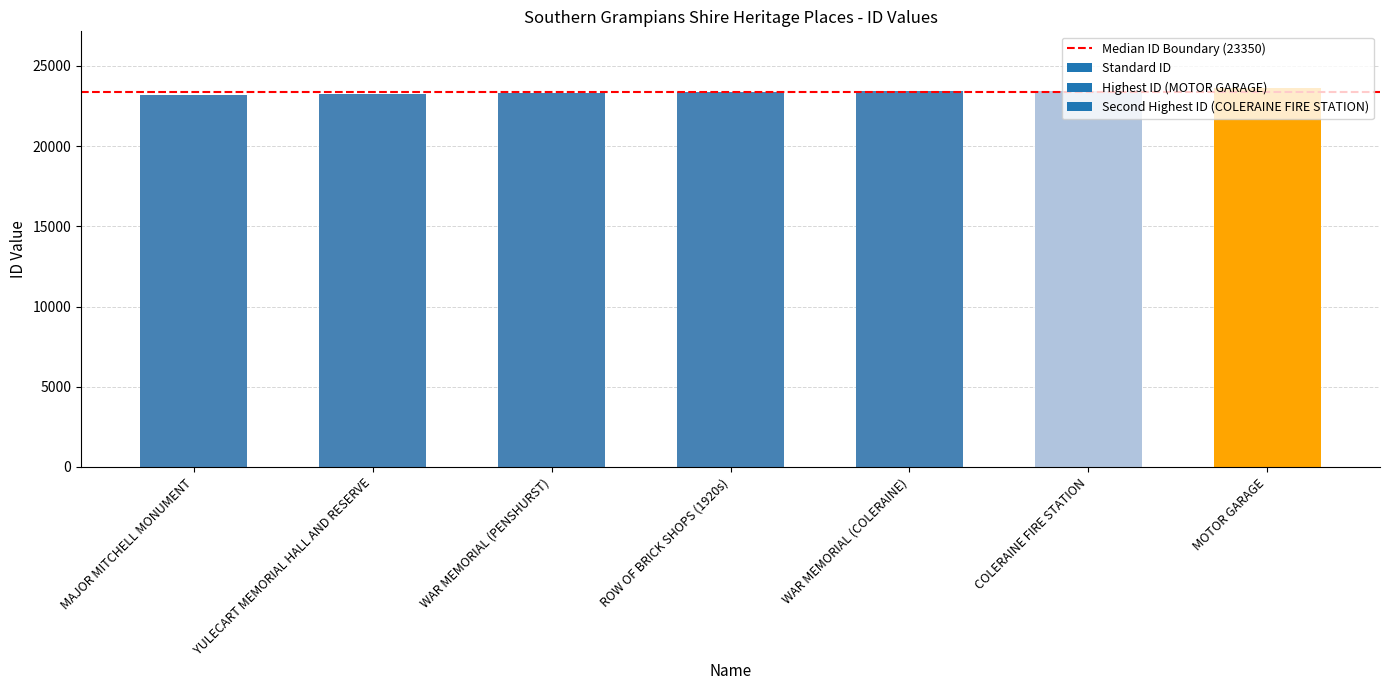

How many values are below 23340?

3